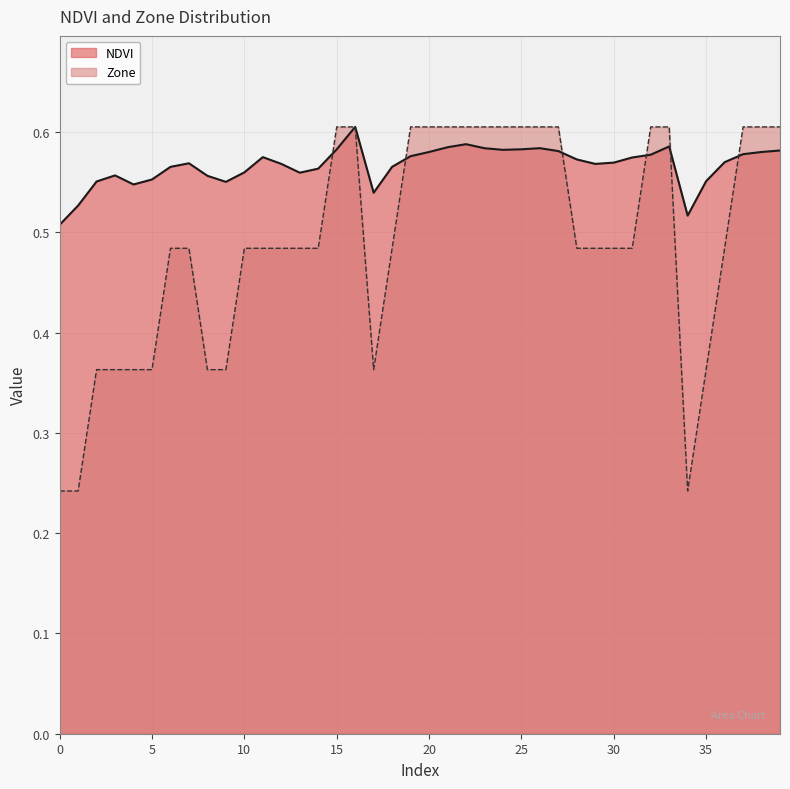

How many NDVI values are between 0 and 1?

40